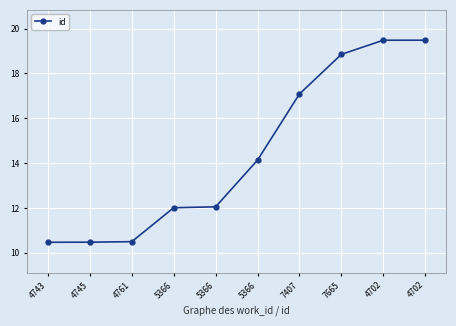

True or false: there are more than 0 points higher than both neighbors.

False